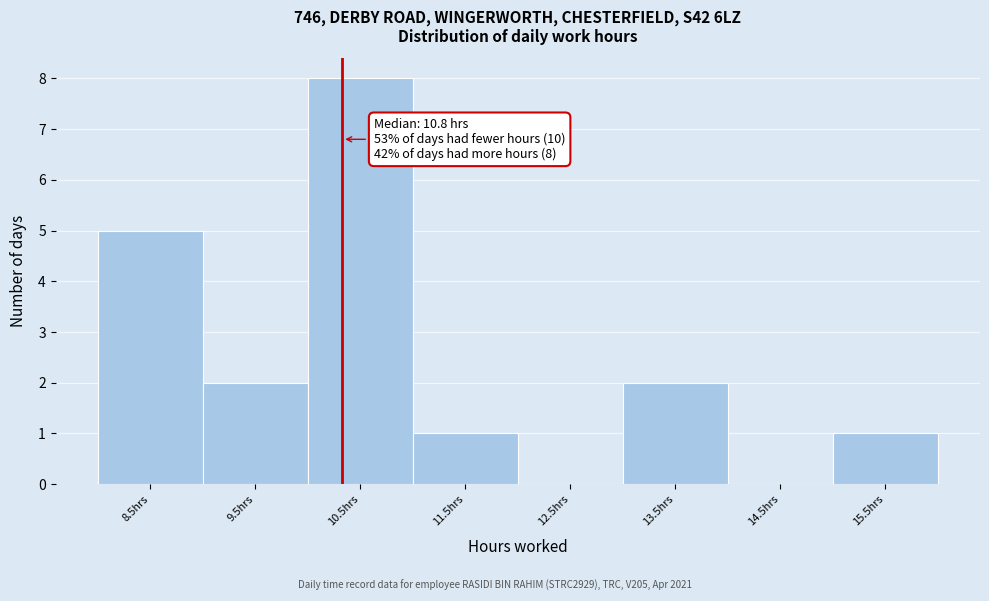

Reading right to left, transcribe all the data shown in this chart.

15.5hrs=1	14.5hrs=0	13.5hrs=2	12.5hrs=0	11.5hrs=1	10.5hrs=8	9.5hrs=2	8.5hrs=5